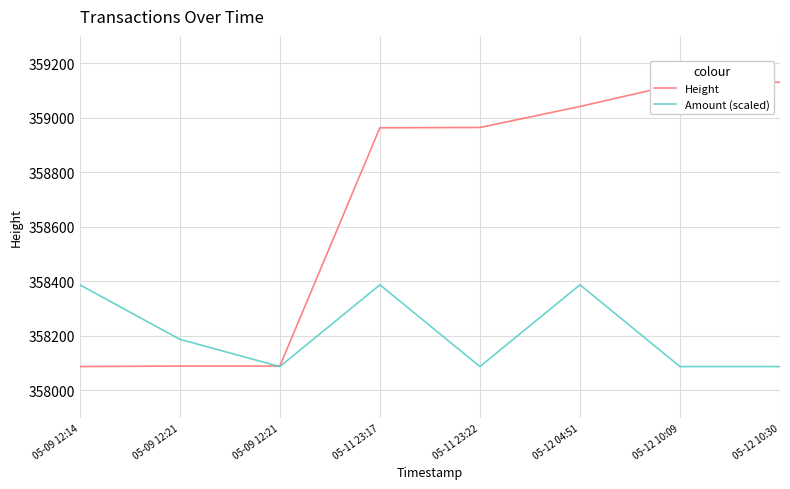

What is the label of the 5th point from the right?

05-11 23:17